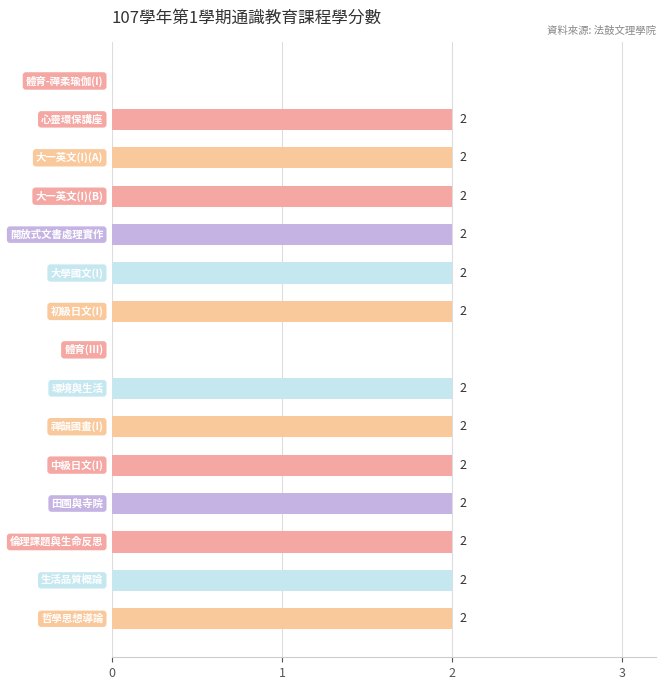

What is the sum of all values?

26